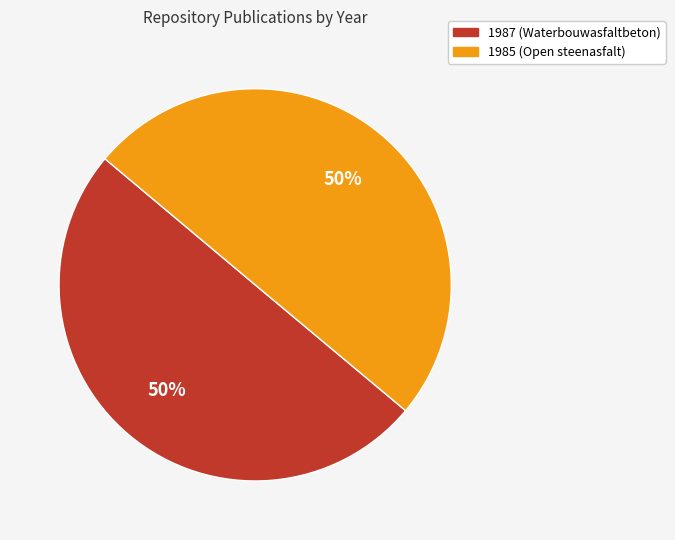

Do 1985 (Open steenasfalt) and 1987 (Waterbouwasfaltbeton) together represent more than half of the pie?

Yes